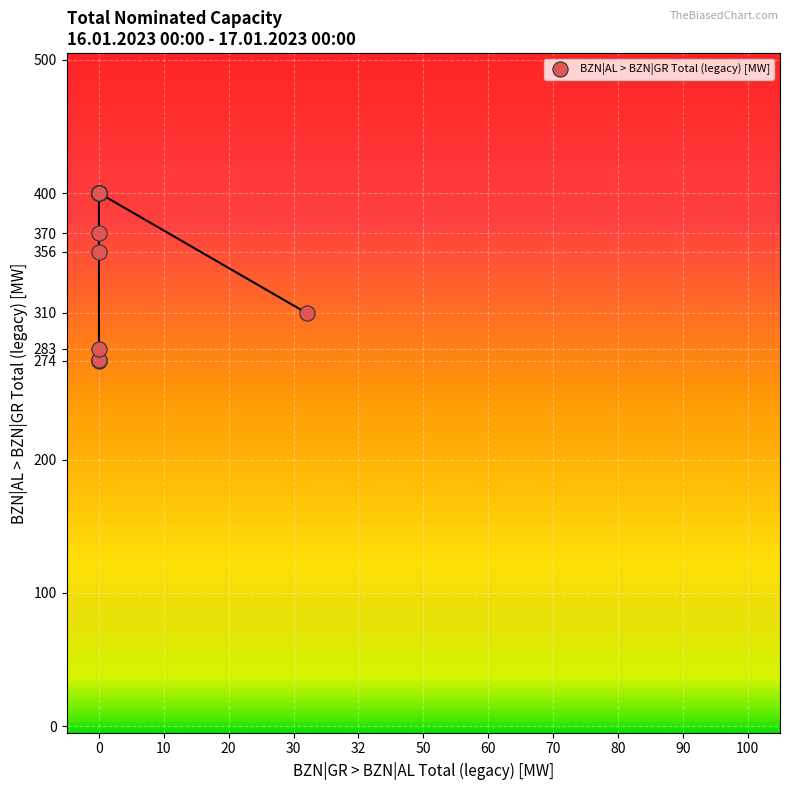

What Y value in the scatter plot is closest to 337?

356